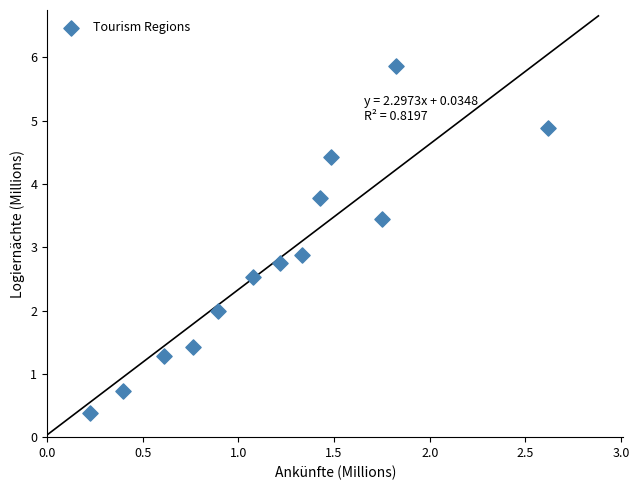

What is the range of X values (max minus min)?

2.4